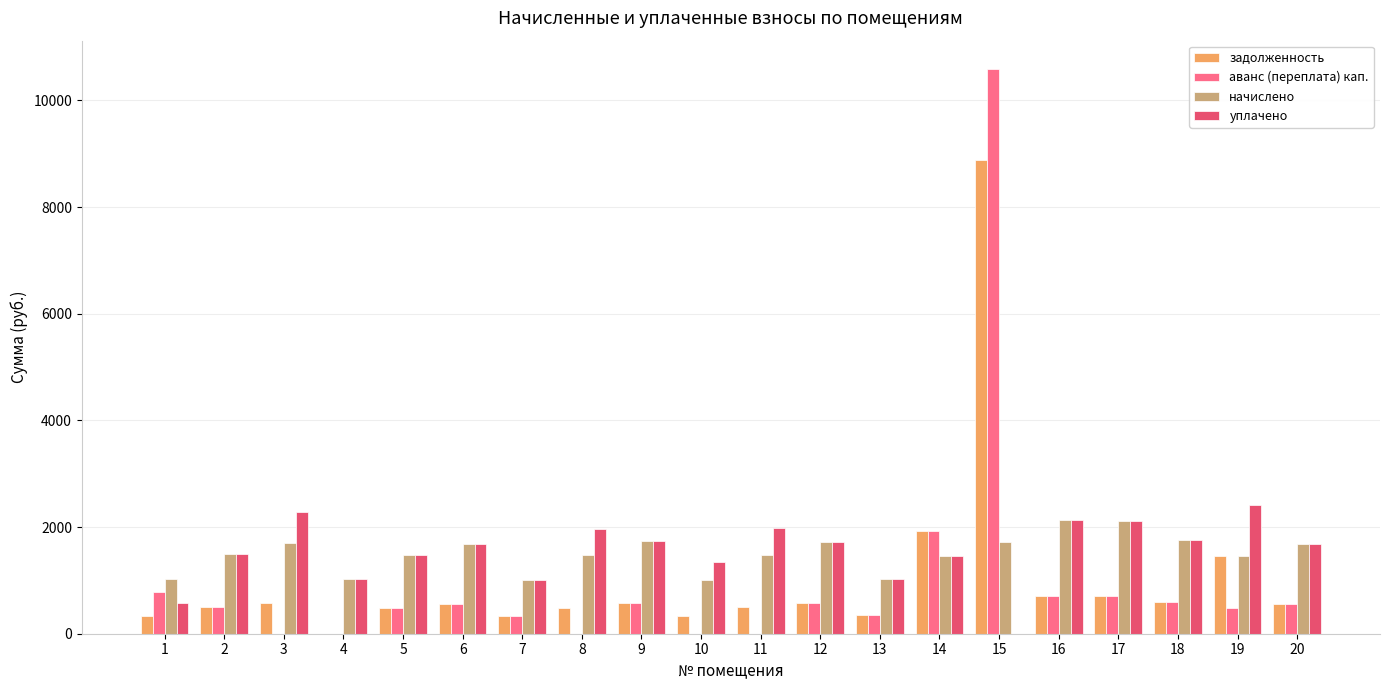

The value of аванс (переплата) кап. at 10 is -7048.9. True or false?

False